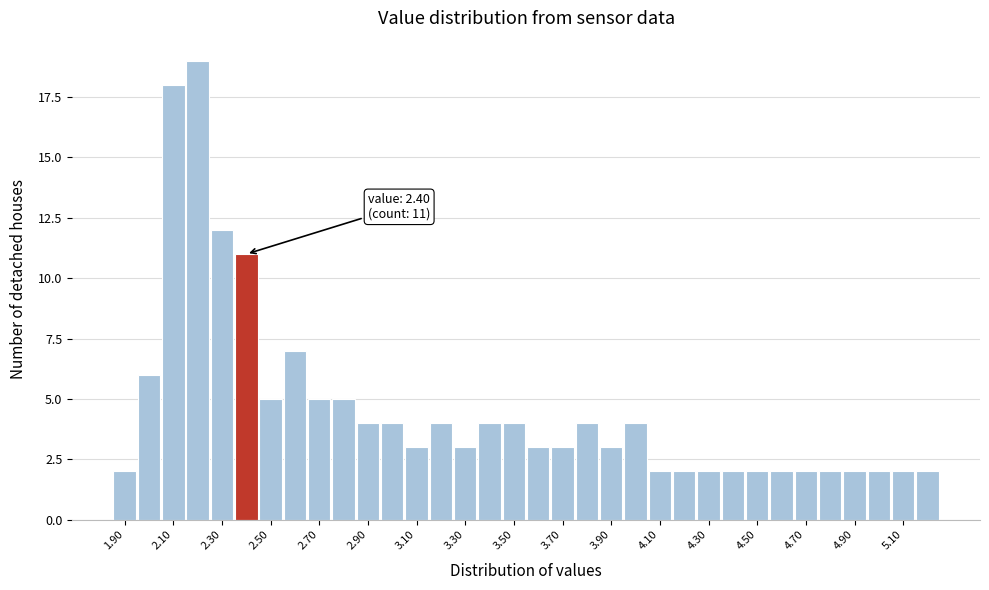

Which range on the x-axis has the tallest bar?

2.15 to 2.25